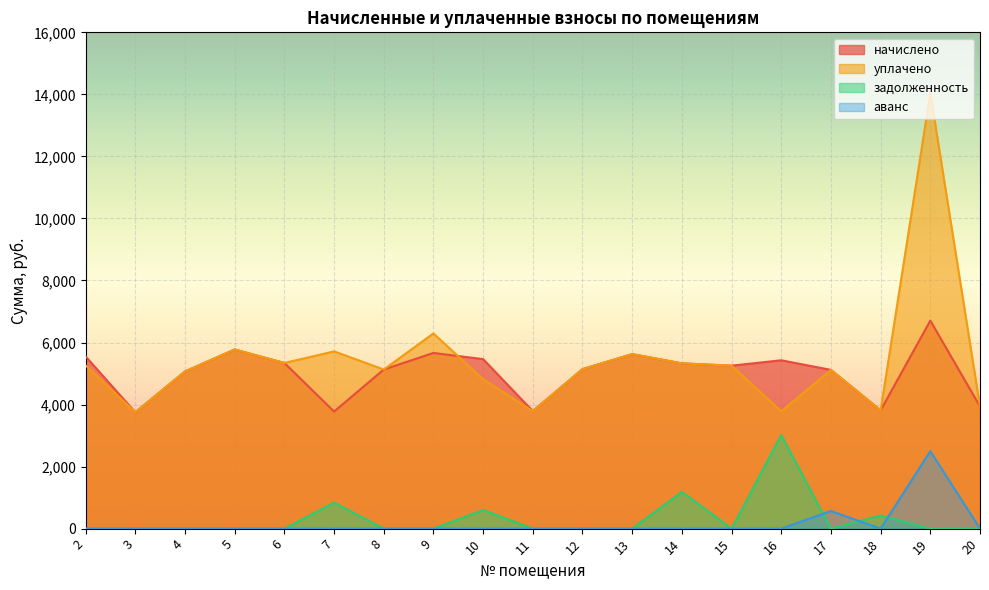

Which category has the lowest value in the уплачено series?

3